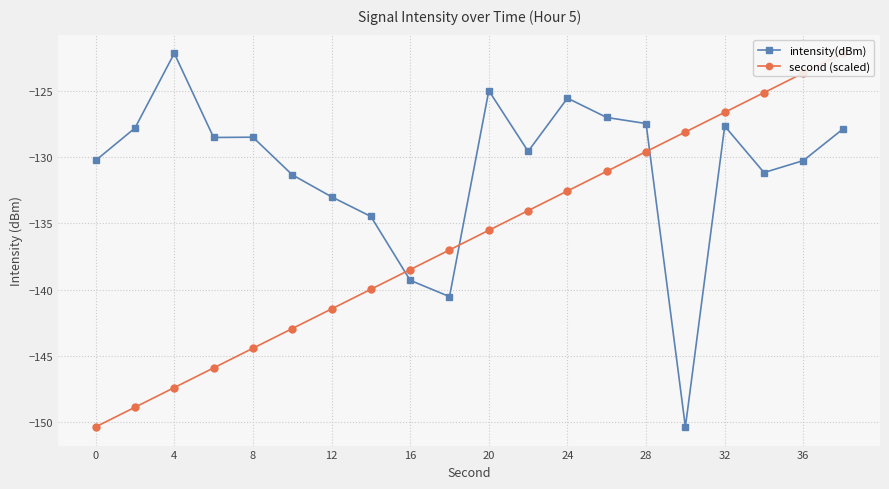

True or false: intensity(dBm) has more than 1 interior local peaks.

True